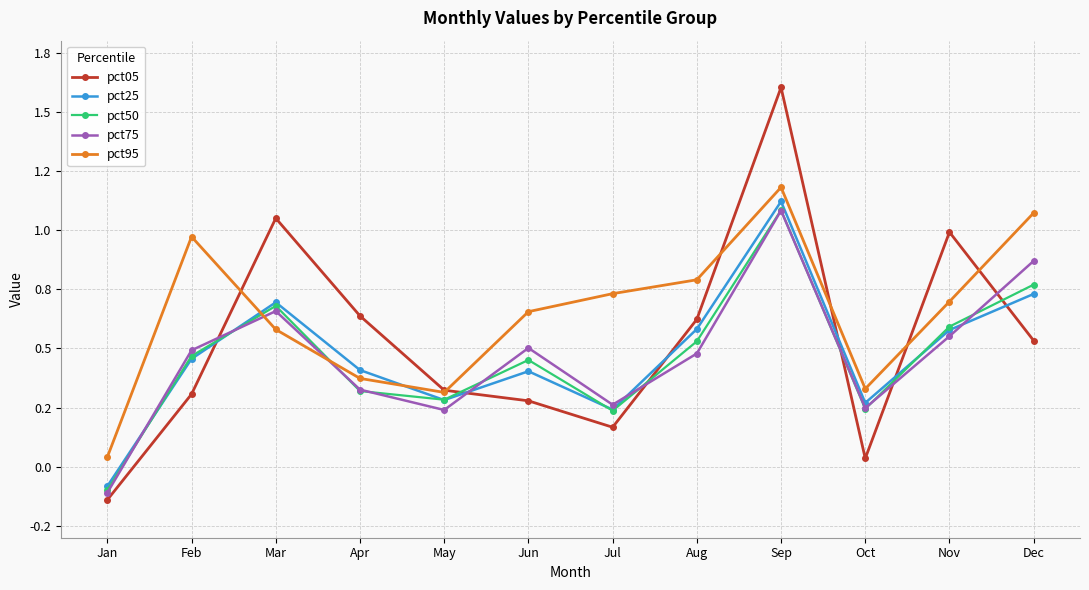

What are all the series names shown in the legend?

pct05, pct25, pct50, pct75, pct95